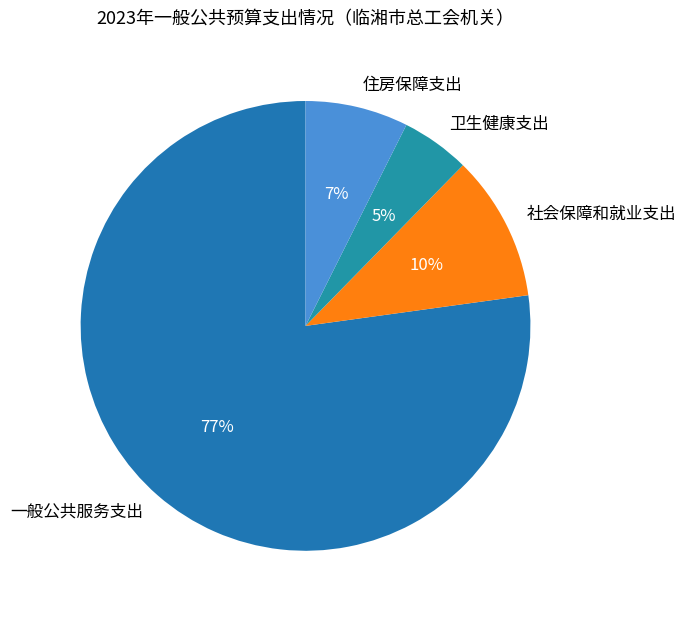

True or false: 卫生健康支出 accounts for 5% of the total.

True